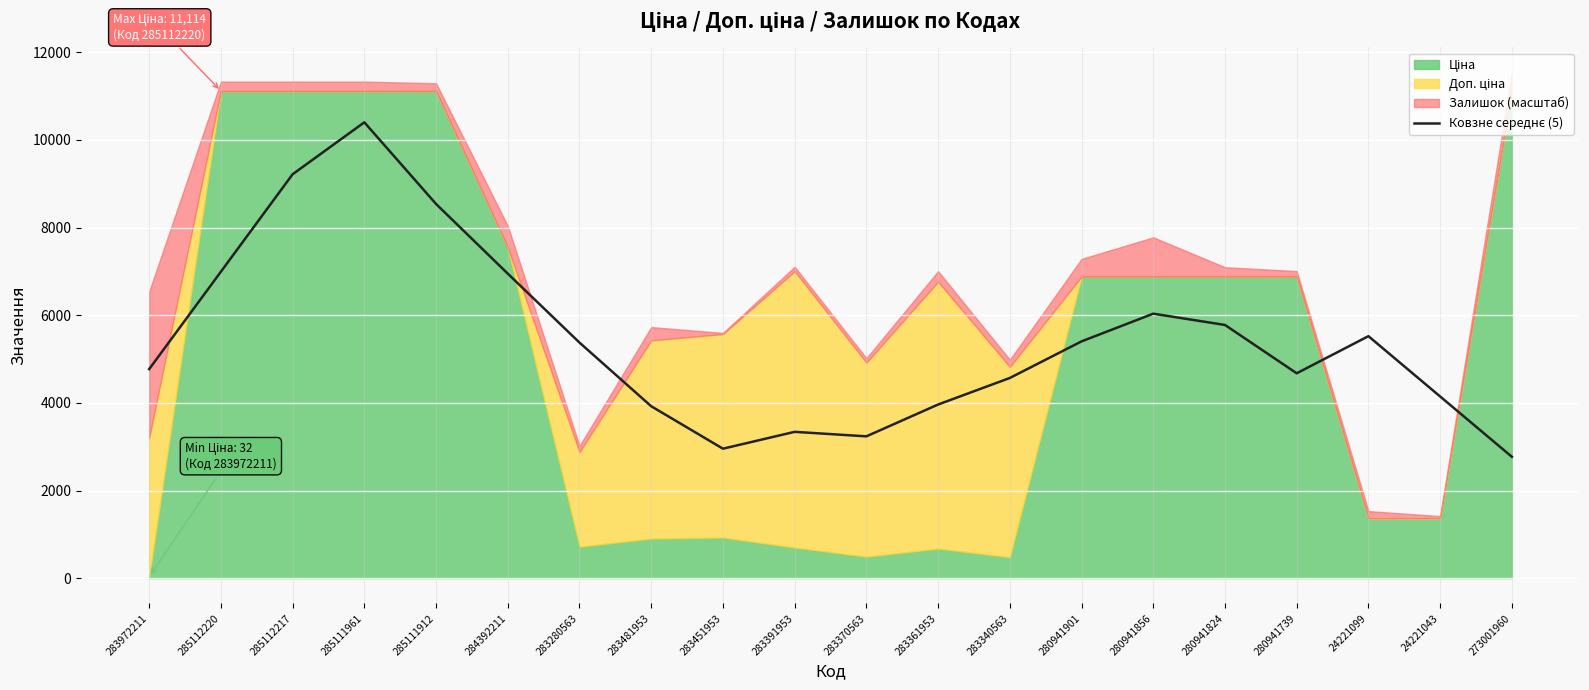

What position from the left is 283280563?

7